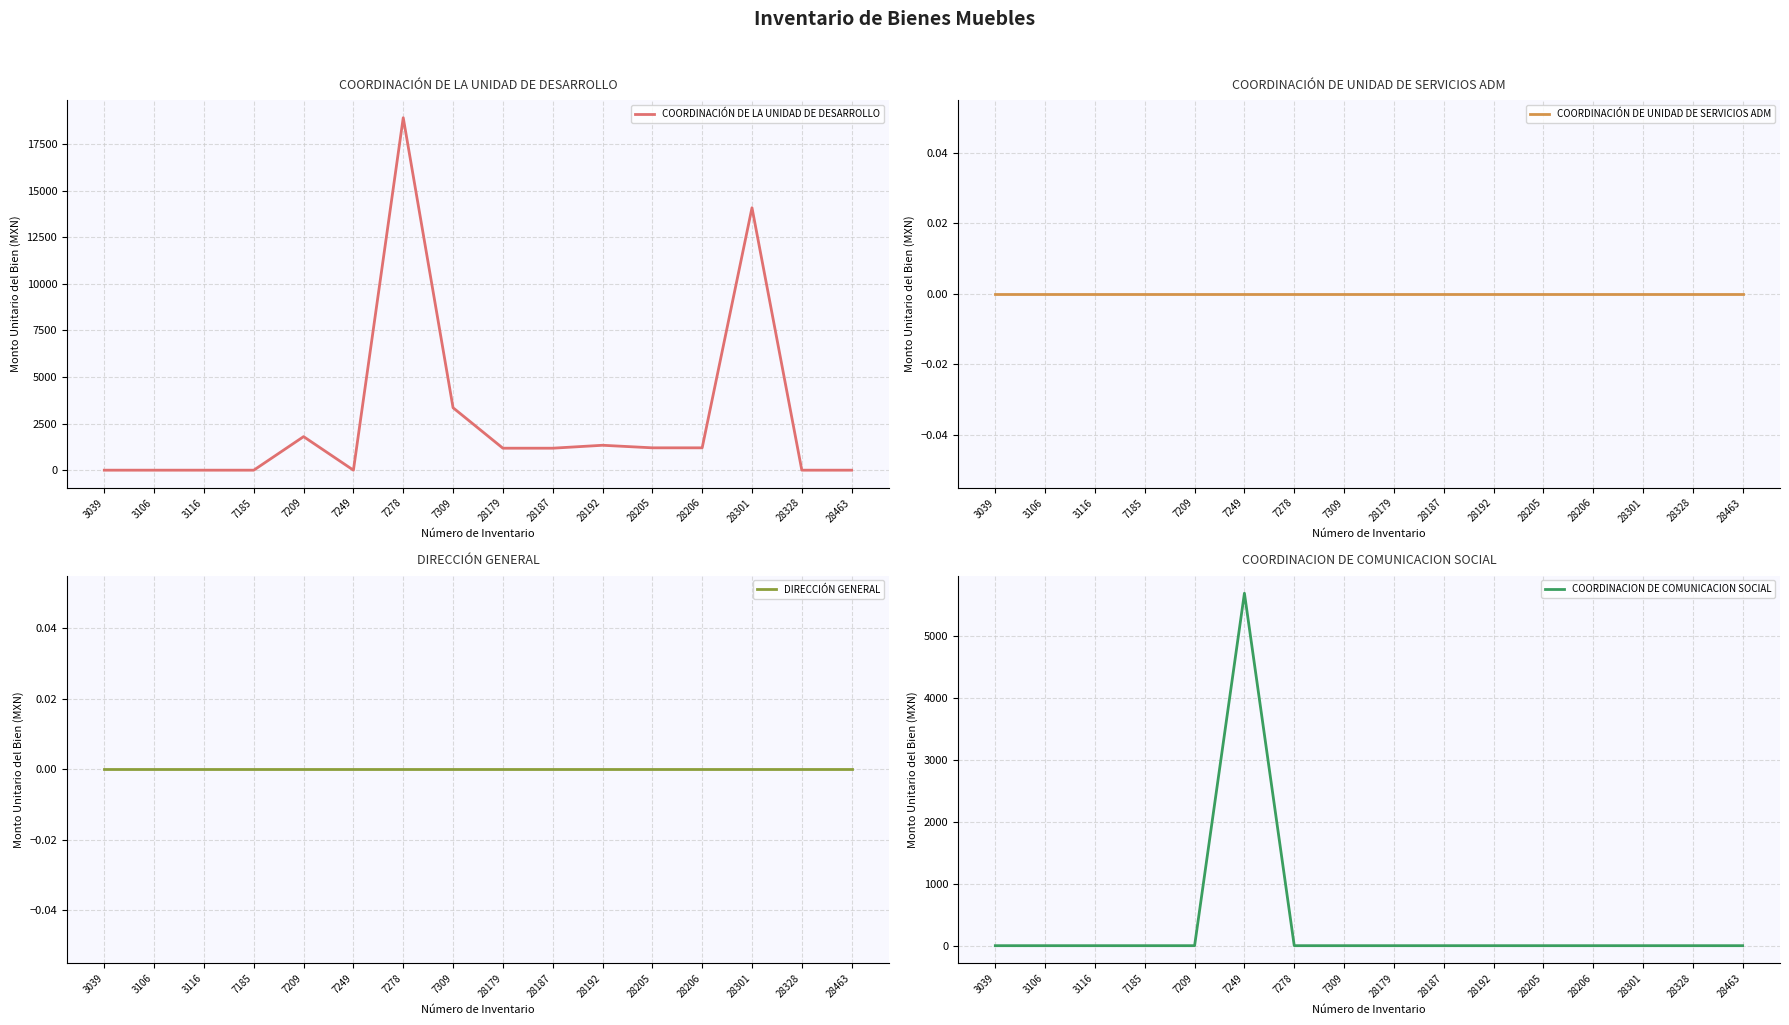

Reading left to right, list all the values displayed in this chart.

COORDINACIÓN DE LA UNIDAD DE DESARROLLO: 0.0	0.0	0.0	0.0	1800.0	0.0	18909.1	3349.0	1179.0	1179.0	1336.0	1199.0	1199.0	14079.0	0.0	0.0
COORDINACIÓN DE UNIDAD DE SERVICIOS ADM: 0.0	0.0	0.0	0.0	0.0	0.0	0.0	0.0	0.0	0.0	0.0	0.0	0.0	0.0	0.0	0.0
DIRECCIÓN GENERAL: 0.0	0.0	0.0	0.0	0.0	0.0	0.0	0.0	0.0	0.0	0.0	0.0	0.0	0.0	0.0	0.0
COORDINACION DE COMUNICACION SOCIAL: 0.0	0.0	0.0	0.0	0.0	5699.0	0.0	0.0	0.0	0.0	0.0	0.0	0.0	0.0	0.0	0.0